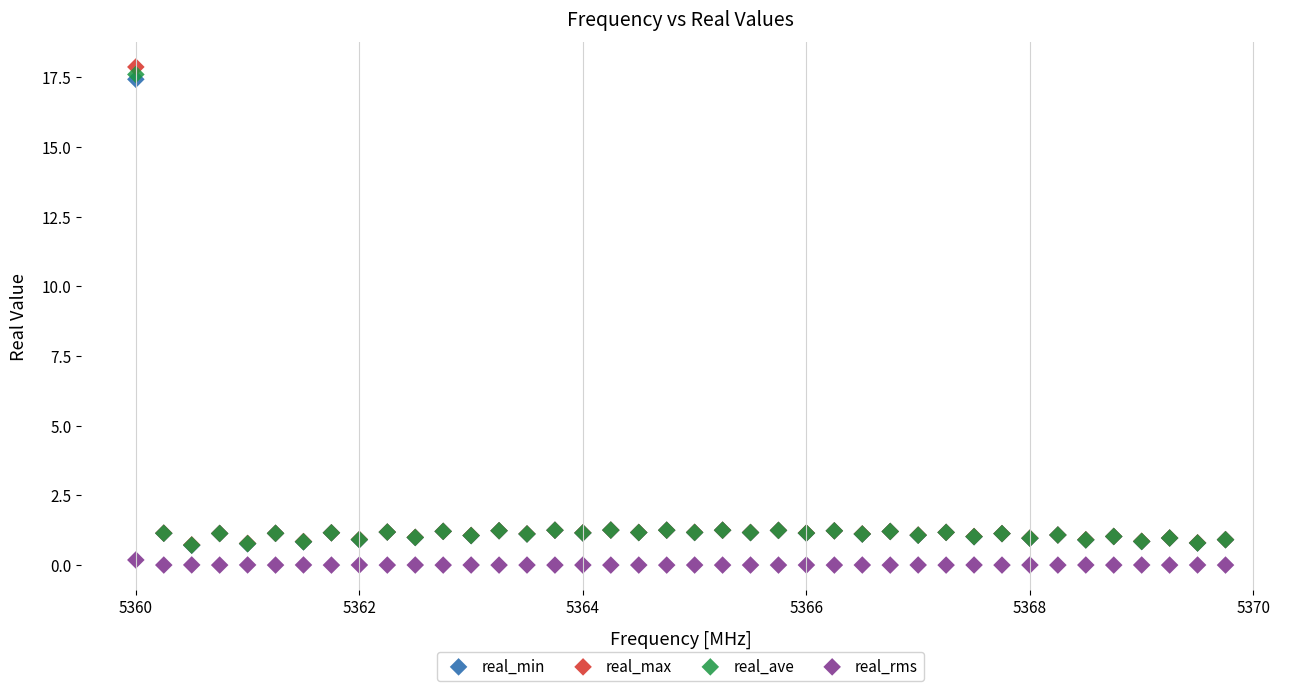

What are all the series names shown in the legend?

real_min, real_max, real_ave, real_rms